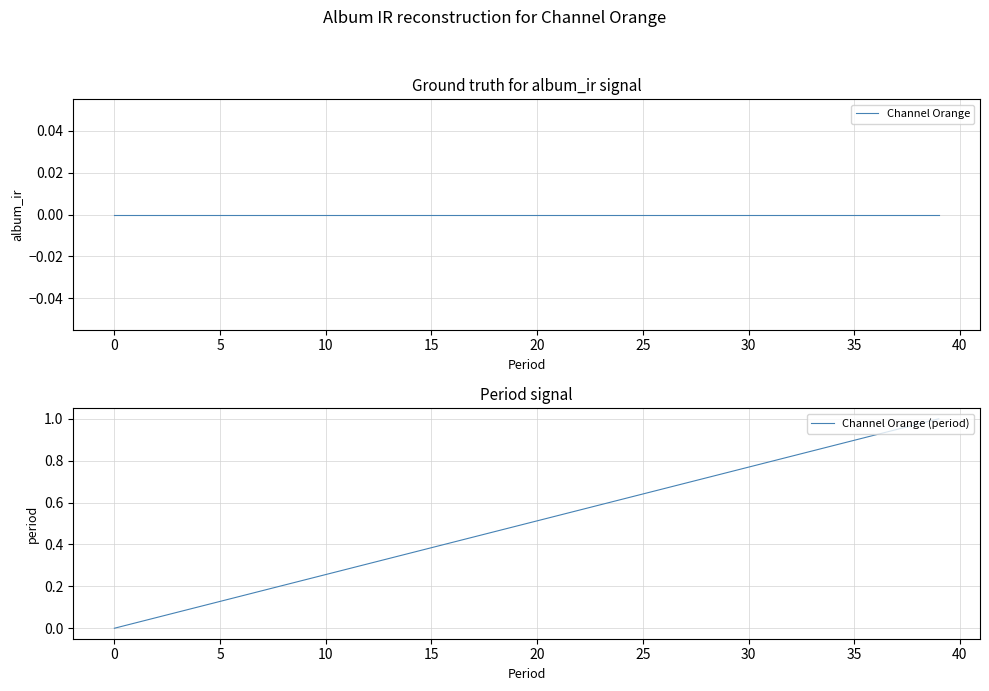

At how many categories does at least one series exceed 0?

39